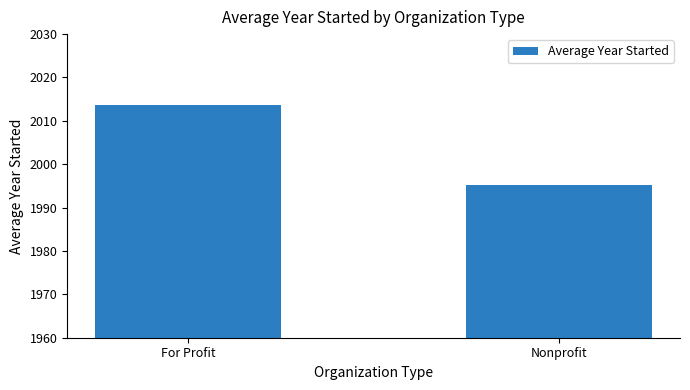

What is the change in value from For Profit to Nonprofit?

-18.3